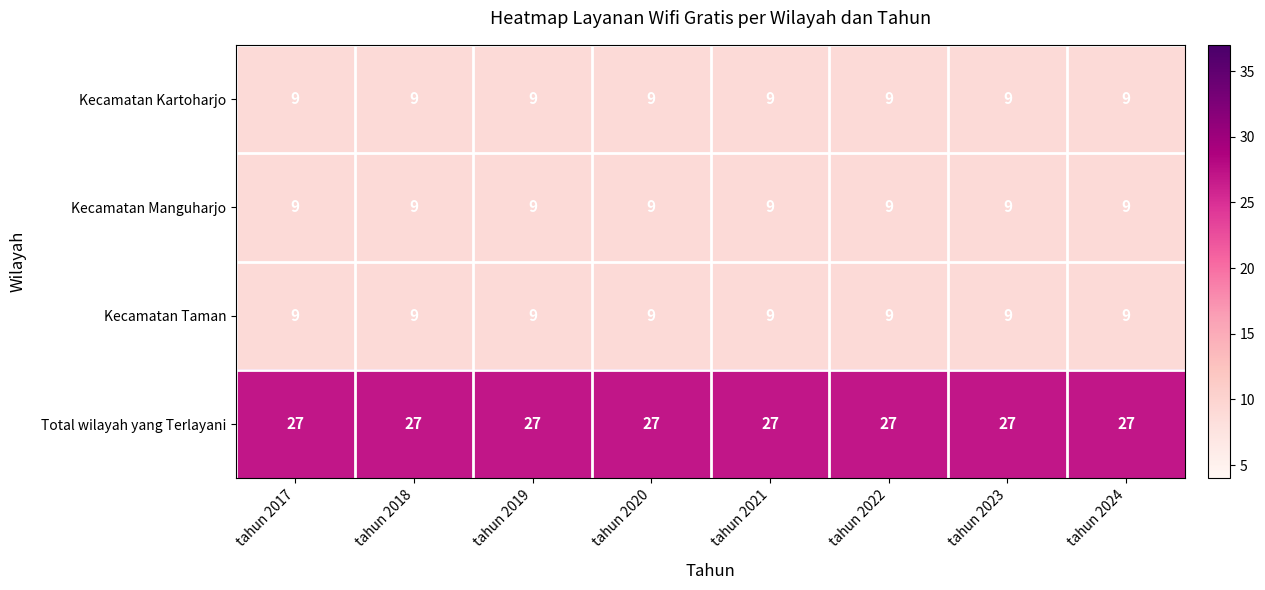

What is the difference between the highest and lowest values at tahun 2022?

18